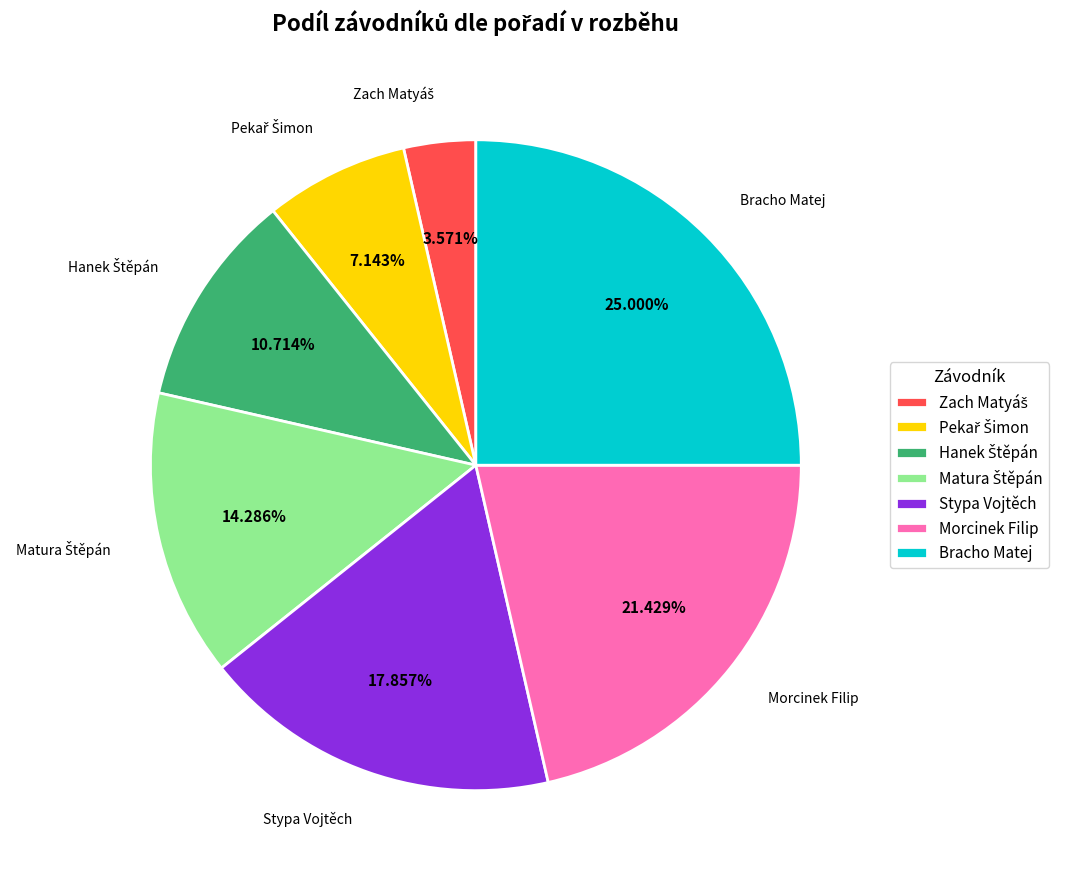

Which category has the biggest portion of the pie?

Bracho Matej